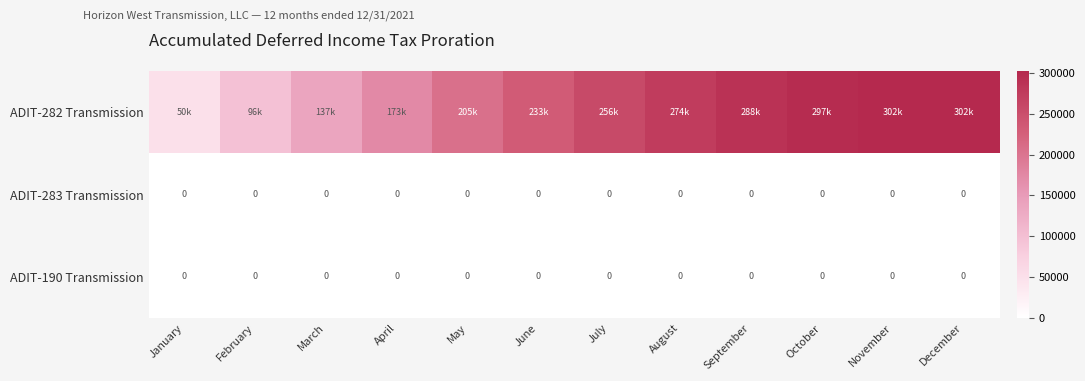

How many categories are shown in the chart?

12